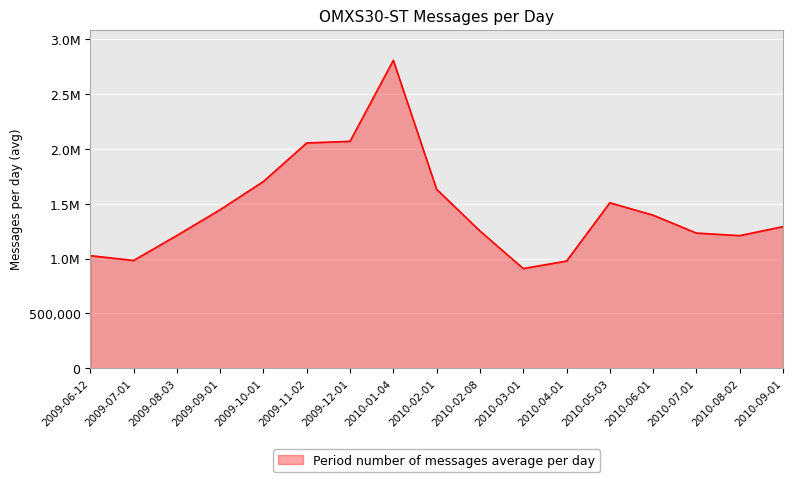

What position from the right is 2010-03-01?

7